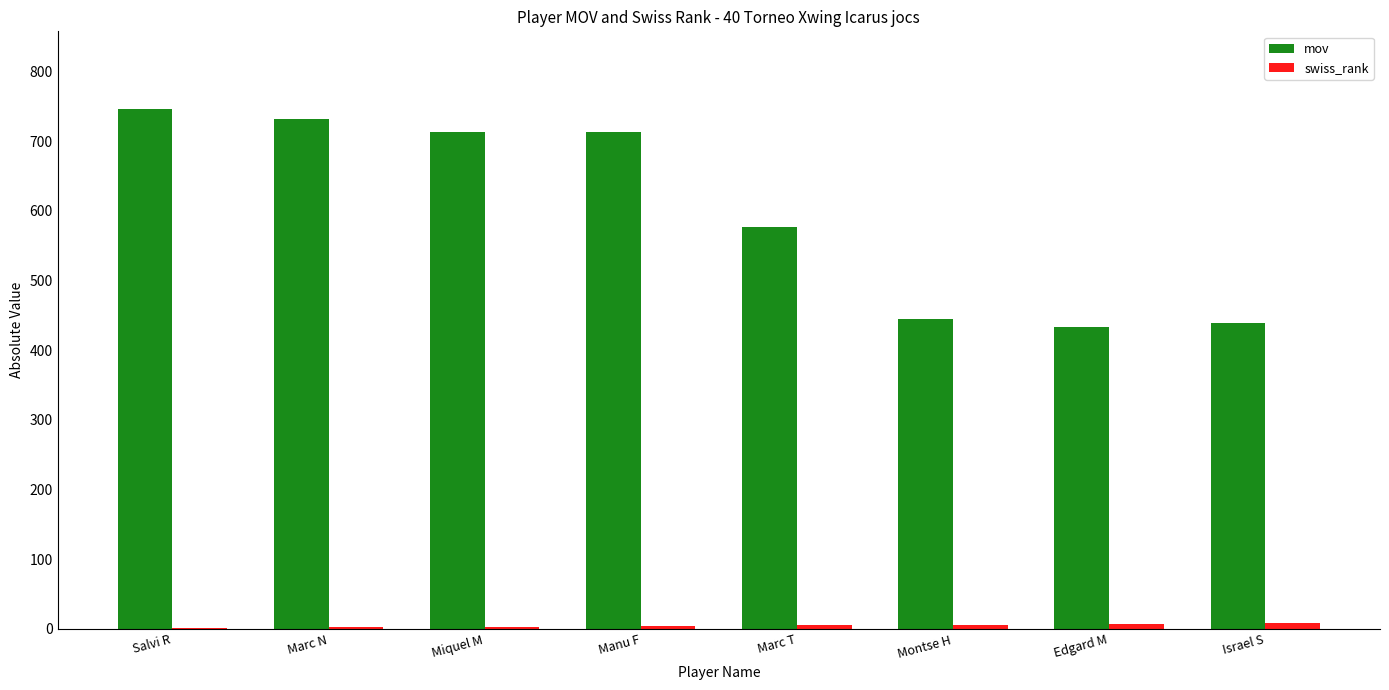

How many data points does each series have?

8